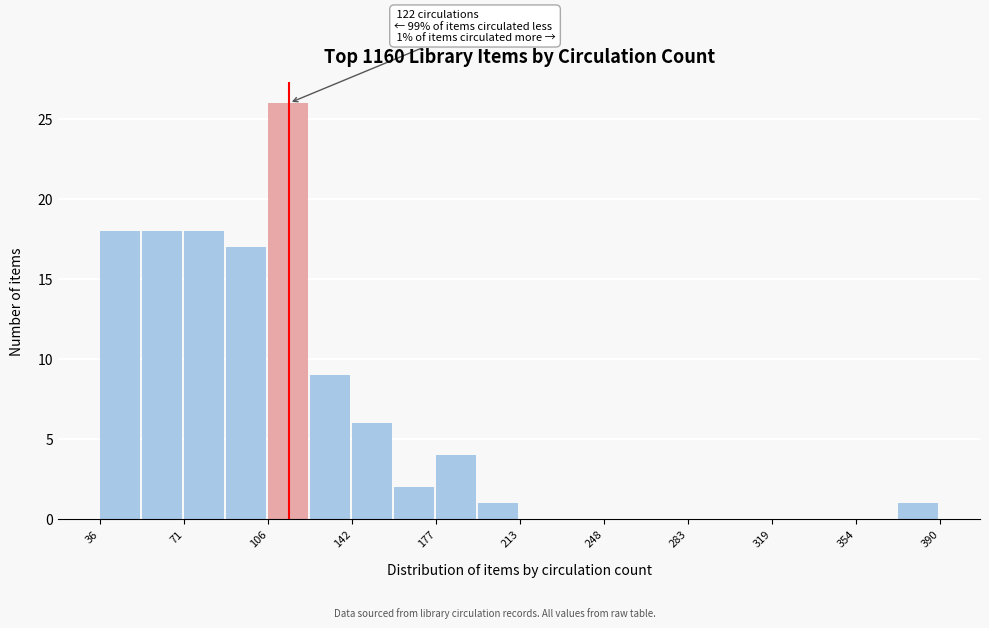

Around what value on the x-axis is the tallest bar? Give the approximate position of its centre, as read against the axis.

115